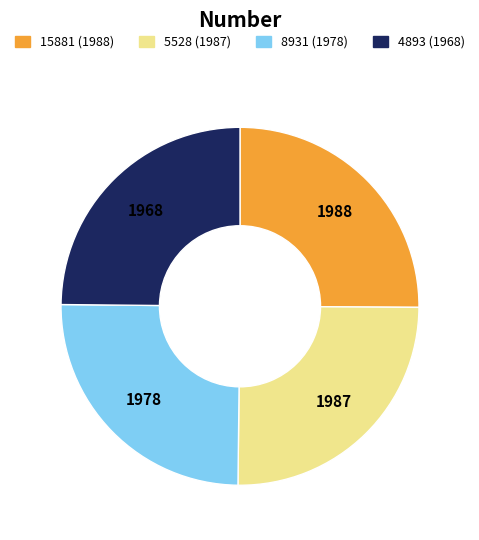

The 5528 (1987) slice represents 25% of the pie. True or false?

True